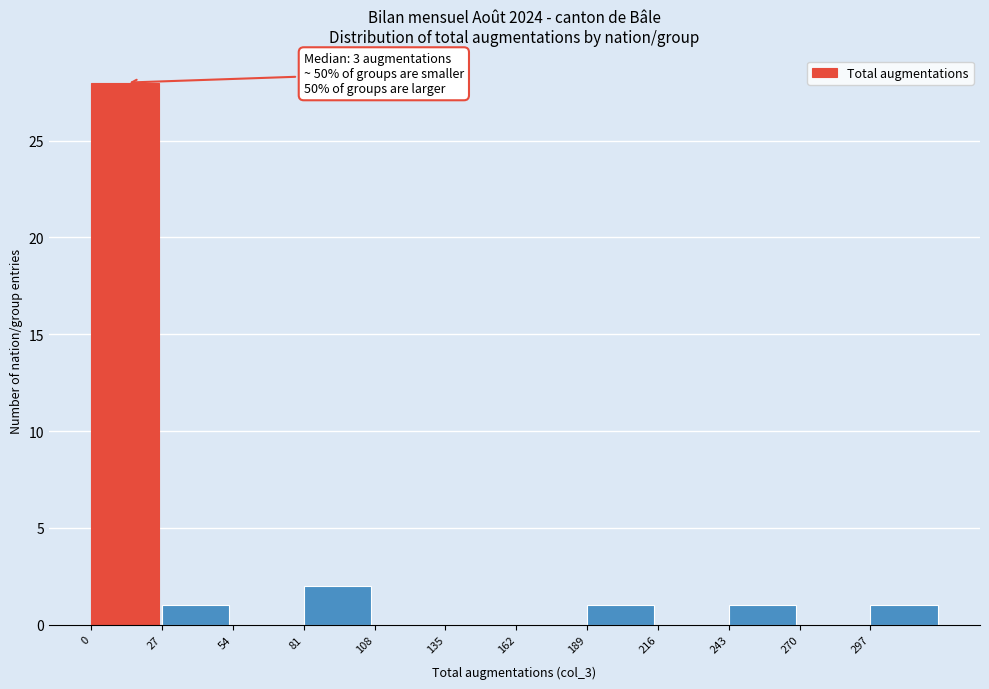

Over which range of the x-axis is the bar tallest?

0 to 27